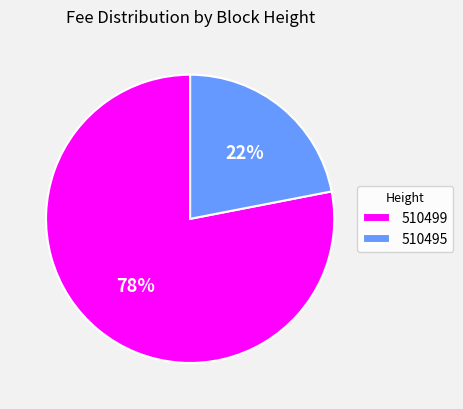

Which slice is the largest?

510499